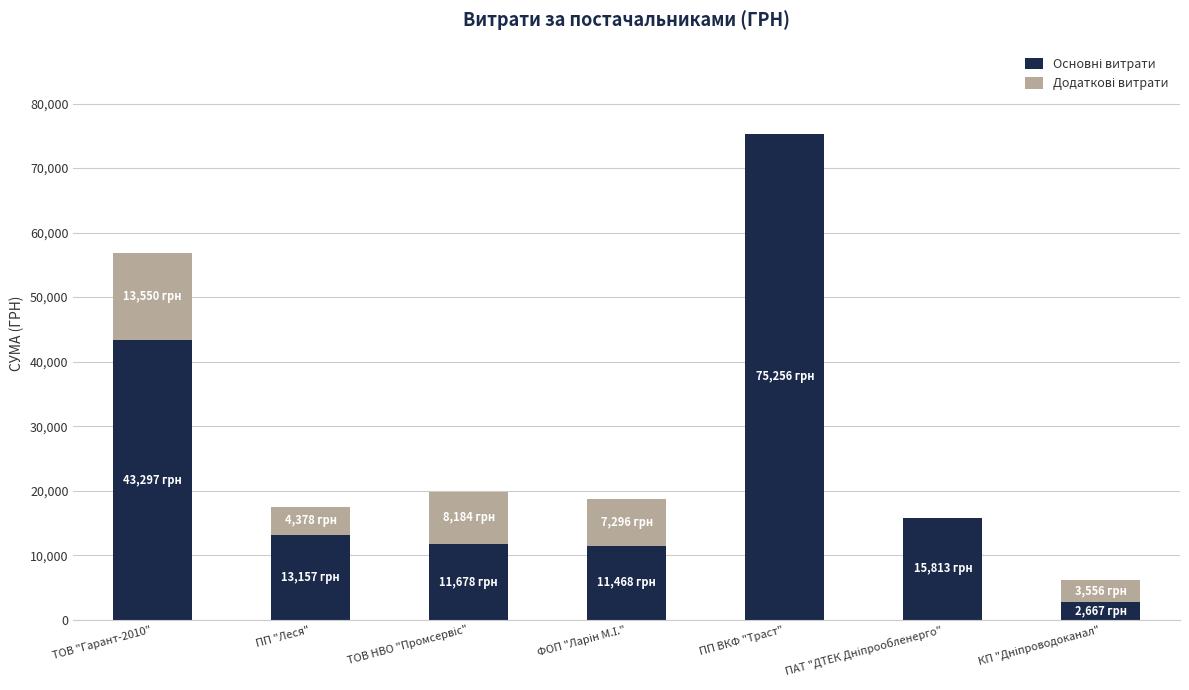

At which category is the sum across all series the highest?

ПП ВКФ "Траст"